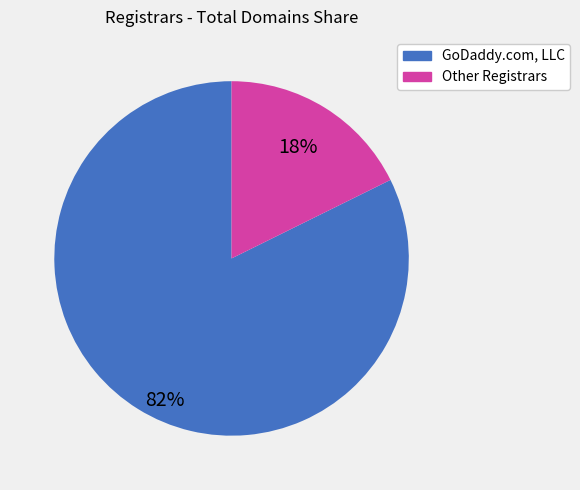

Which category accounts for the majority?

GoDaddy.com, LLC